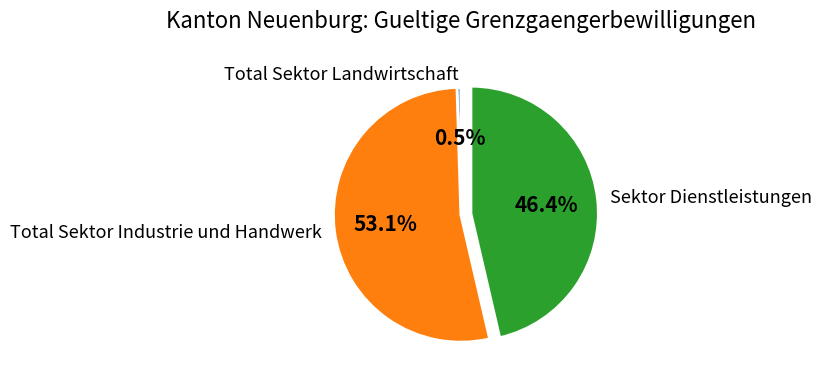

Which category has the biggest portion of the pie?

Total Sektor Industrie und Handwerk